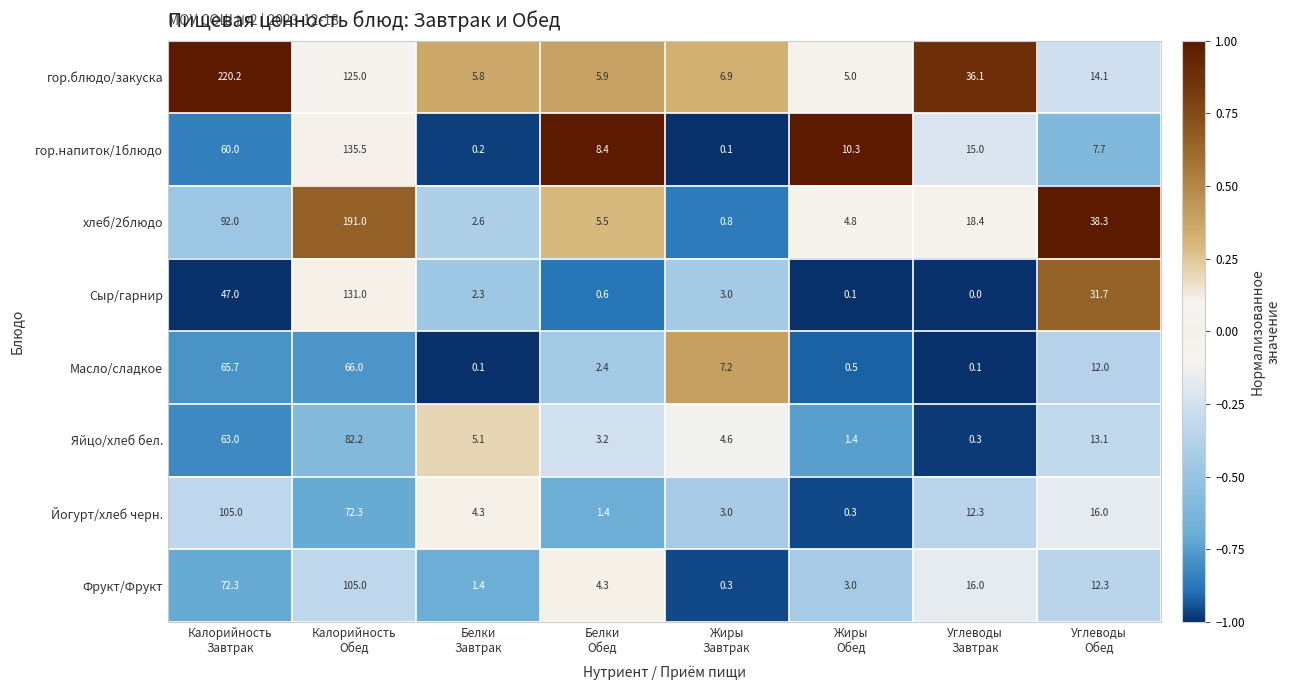

What is the maximum value shown in the chart?

220.2